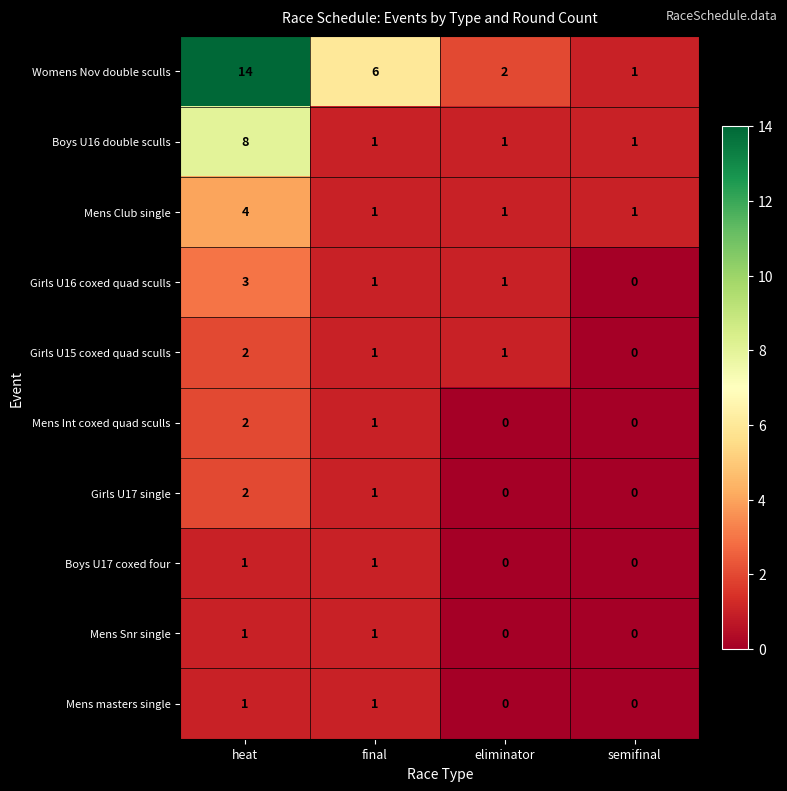

What is the sum of all Girls U16 coxed quad sculls values?

5